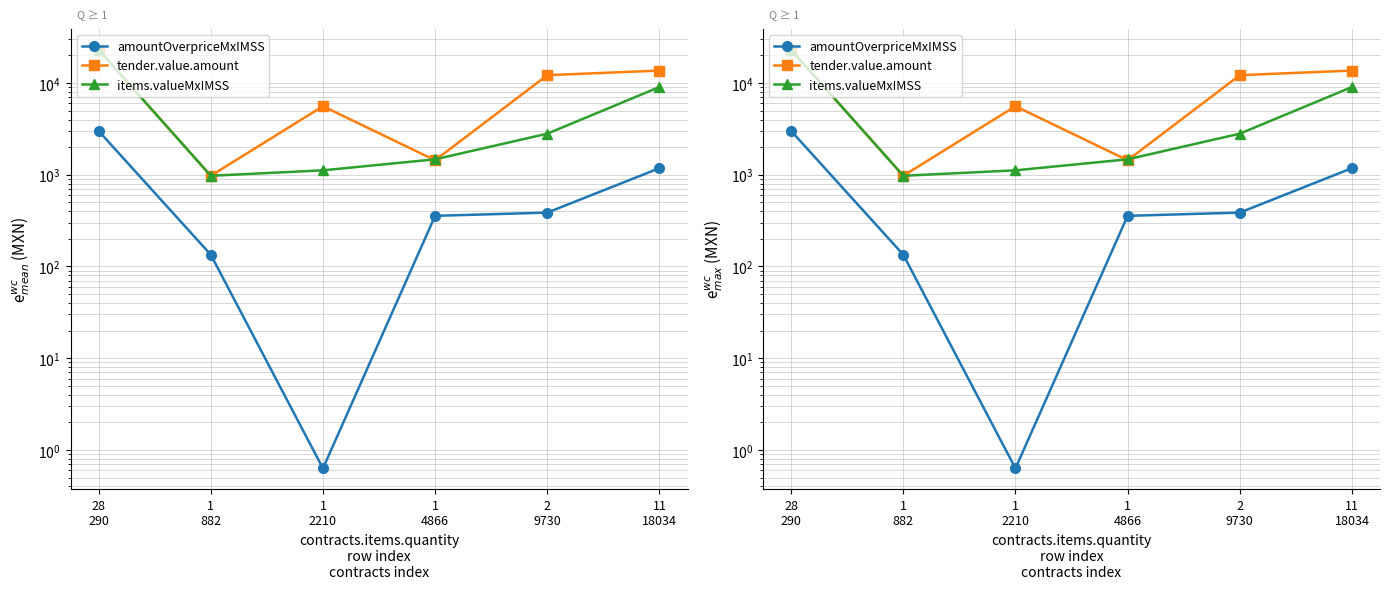

True or false: amountOverpriceMxIMSS and items.valueMxIMSS cross at least once.

False